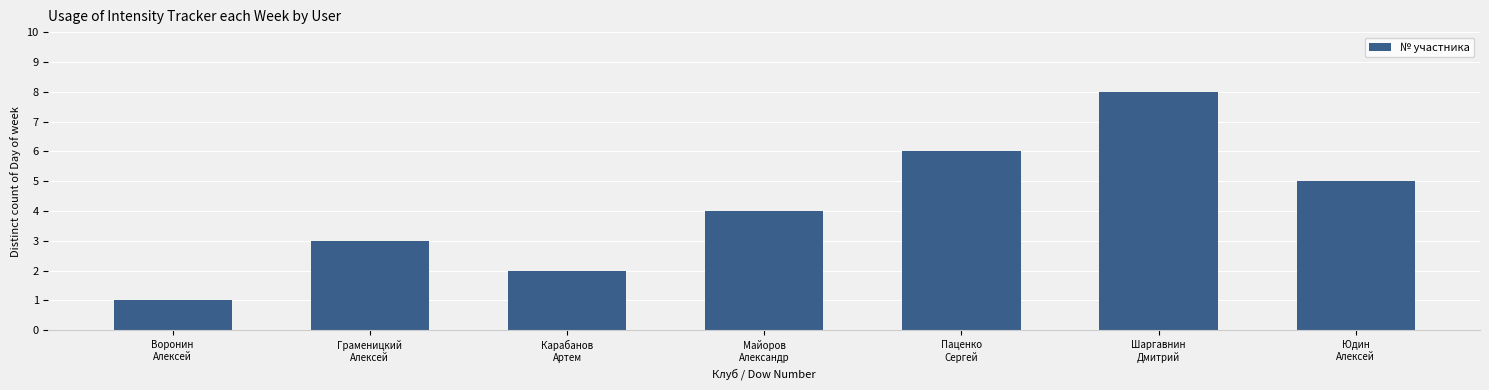

Does the chart contain stacked bars?

No